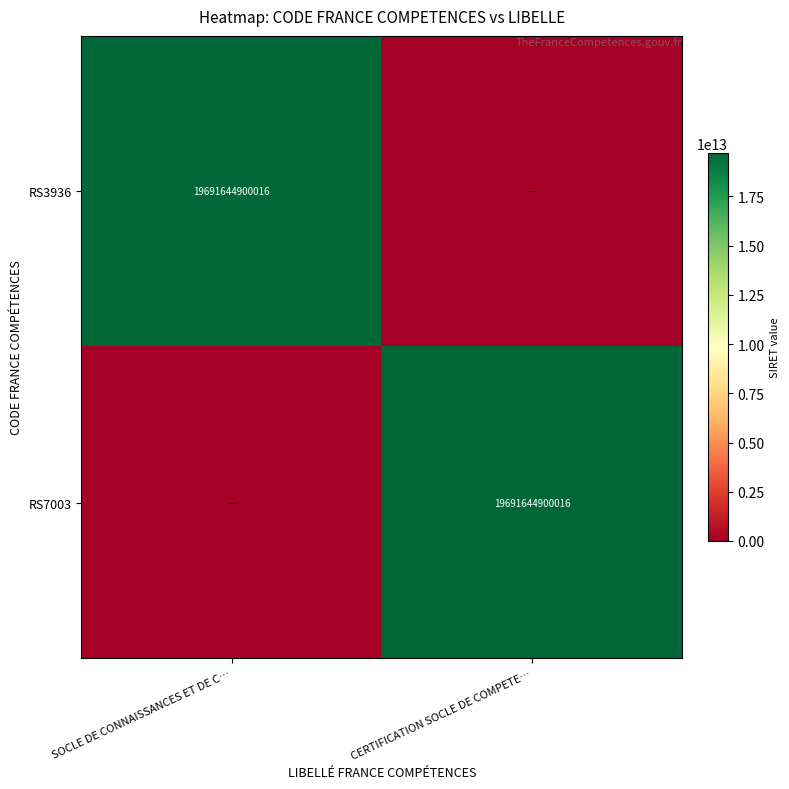

True or false: RS3936 has a value of 19691644900016 at SOCLE DE CONNAISSANCES ET DE C….

True